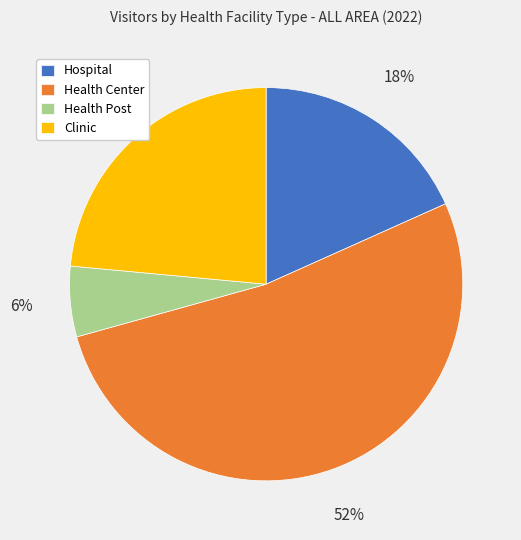

What is the ratio of the value at Health Post to the value at Clinic?

0.2